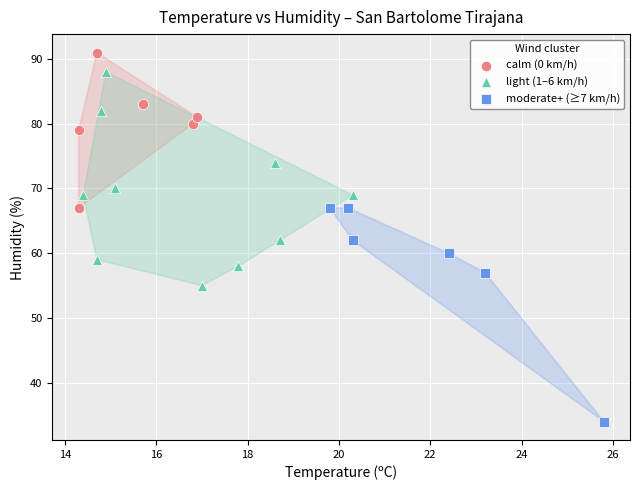

Which series contains the lowest Y value?

moderate+ (≥7 km/h)